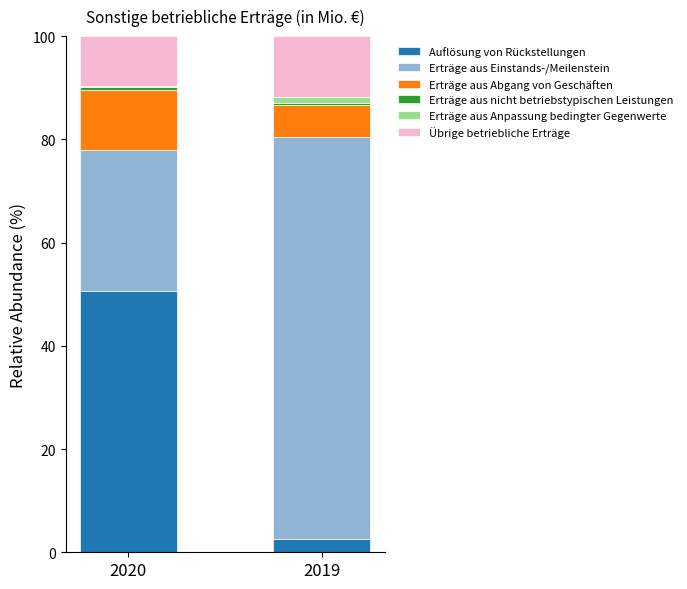

At which label does Auflösung von Rückstellungen reach its peak?

2020